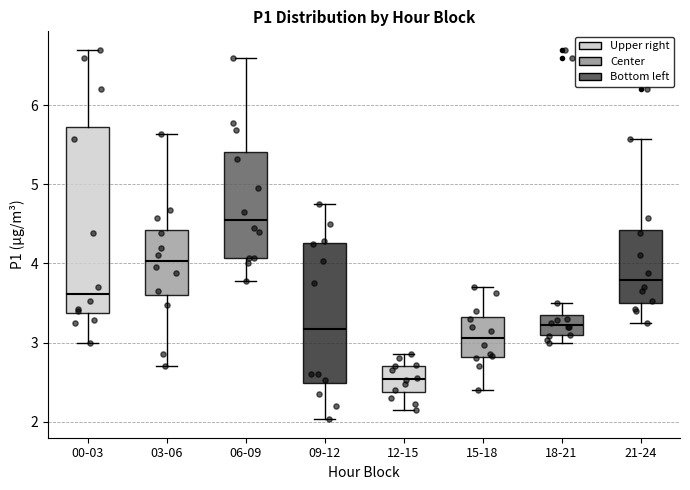

Which box has the highest median line?

06-09